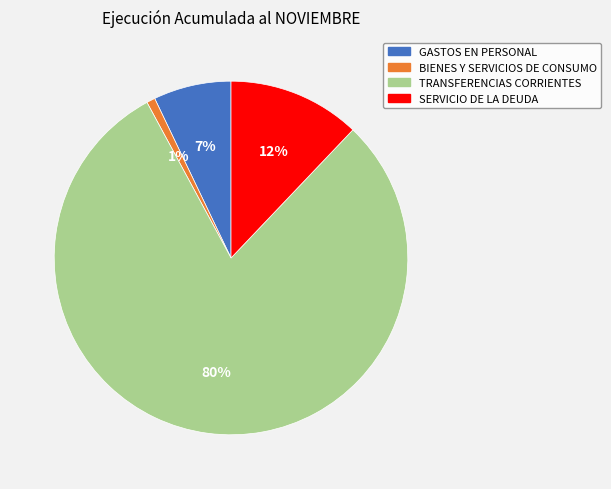

To the nearest percent, what is the combined percentage of BIENES Y SERVICIOS DE CONSUMO and SERVICIO DE LA DEUDA?

13%